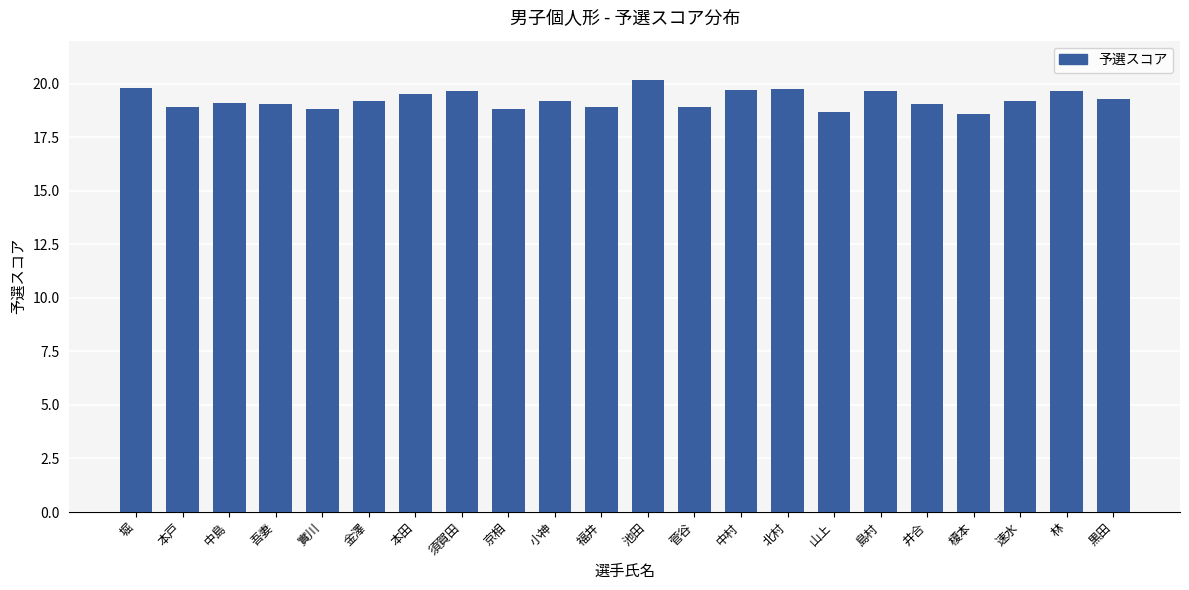

What is the change in value from 堀 to 本戸?

-0.9